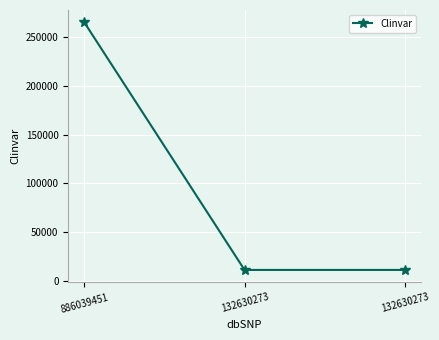

How many values are between 11123 and 265290?

3